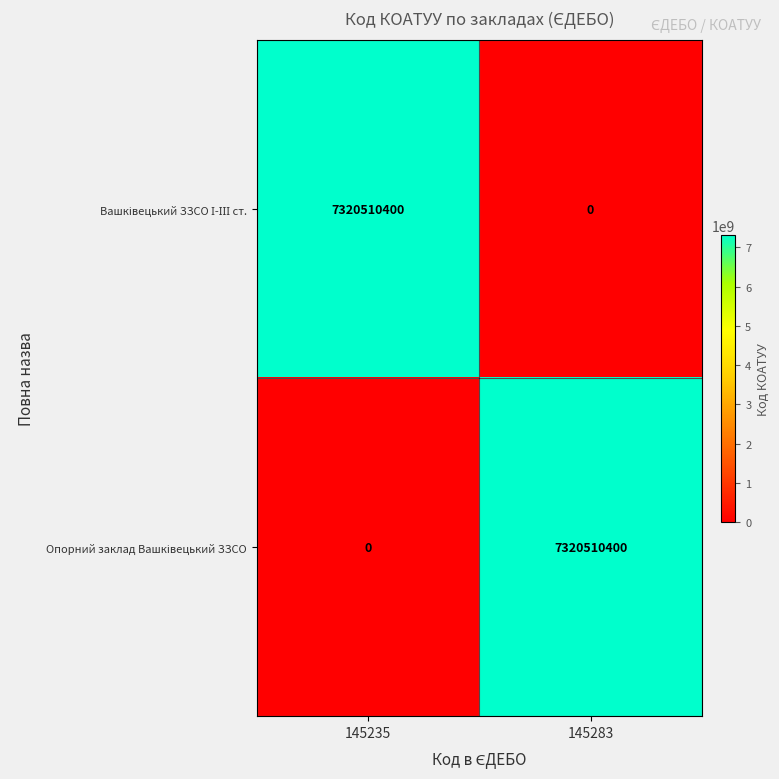

What is the difference between the highest and lowest values at 145235?

7320510400